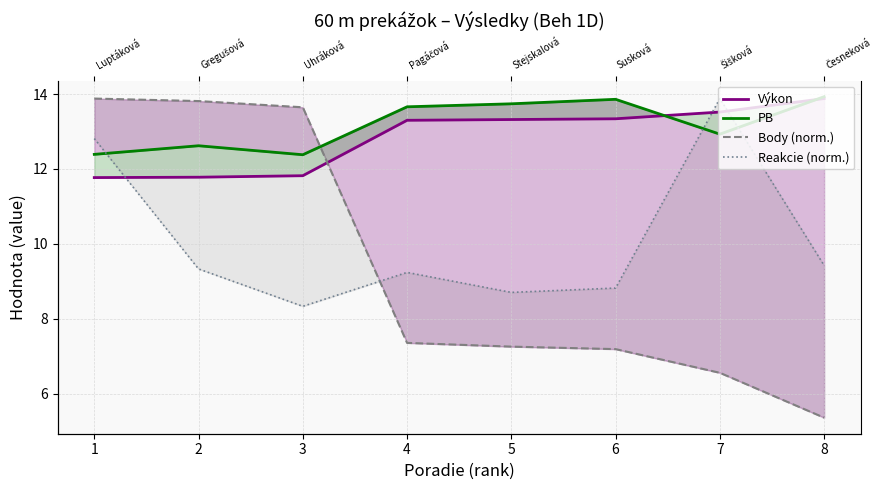

Is it true that PB equals 12.4 at 1?

True